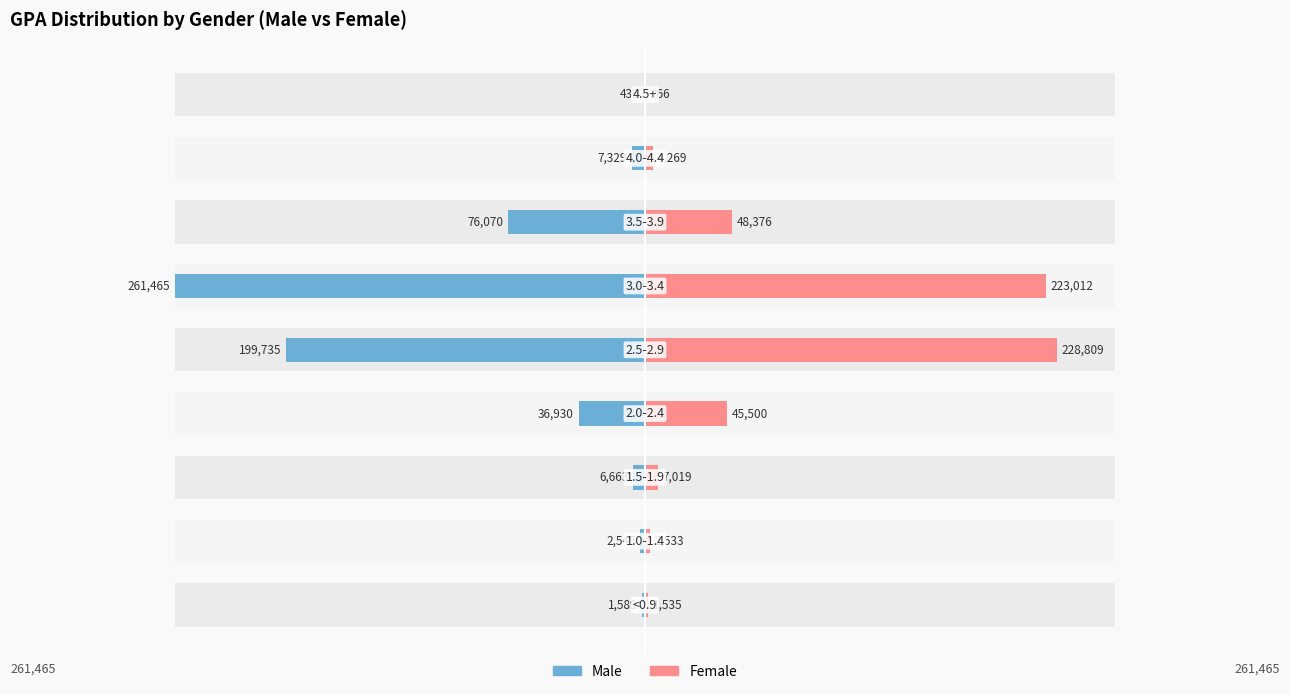

How many data points in Male are above -7329?

4